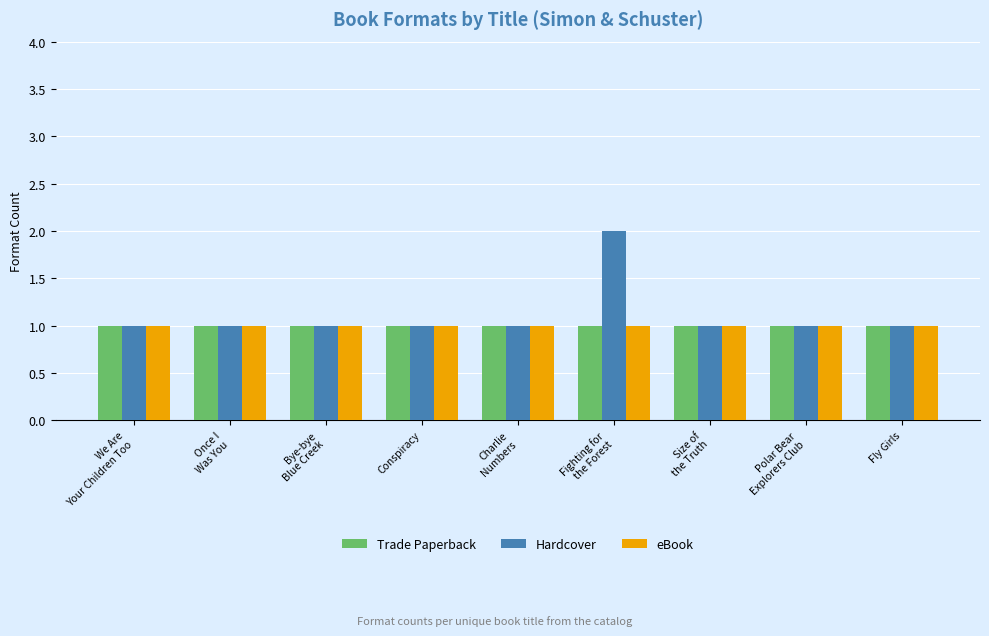

How many bars are there in each group?

3